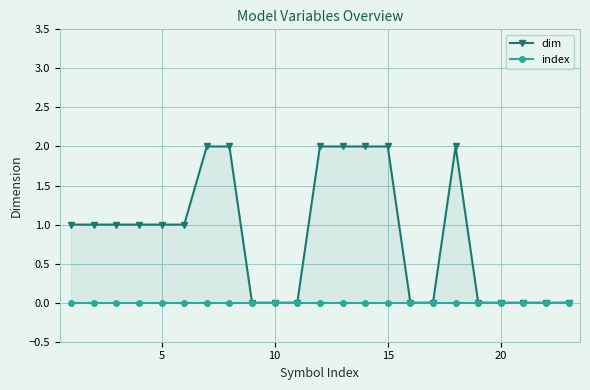

How many data points does each series have?

23